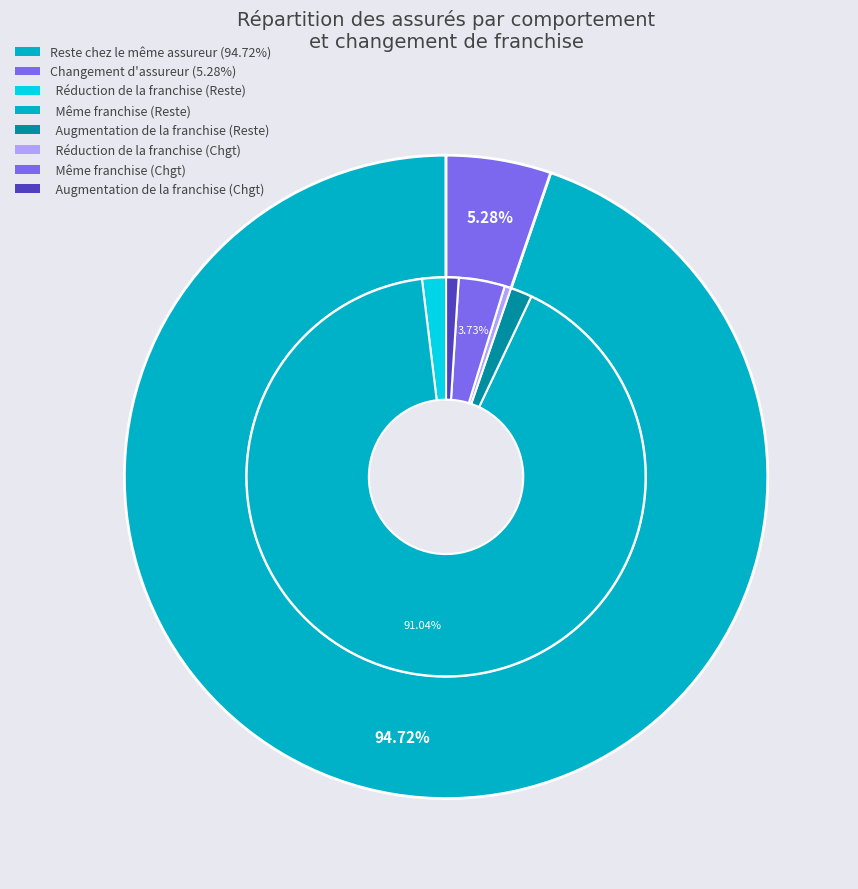

Which category has the smallest portion of the pie?

Changement d'assureur